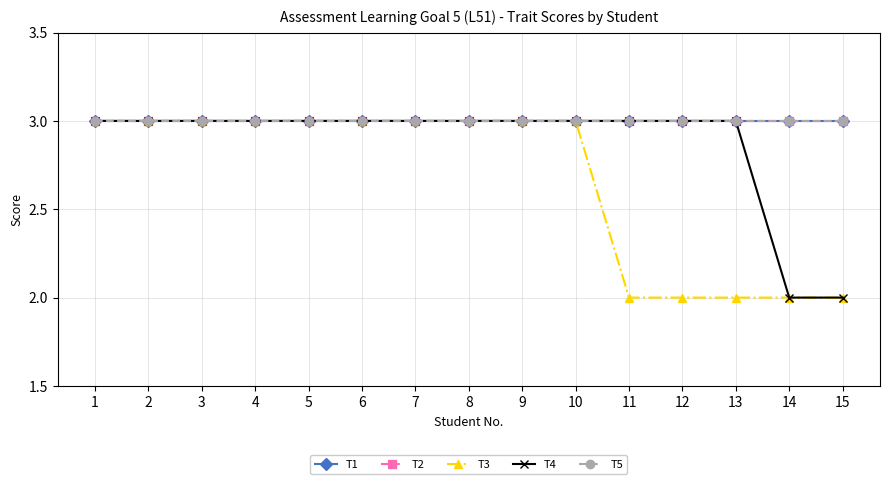

Where is T3 nearest to the value 2?

11